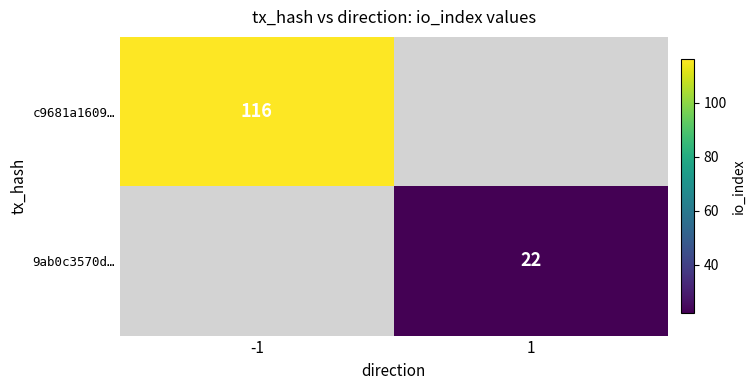

Is it true that c9681a1609… equals 158 at -1?

False